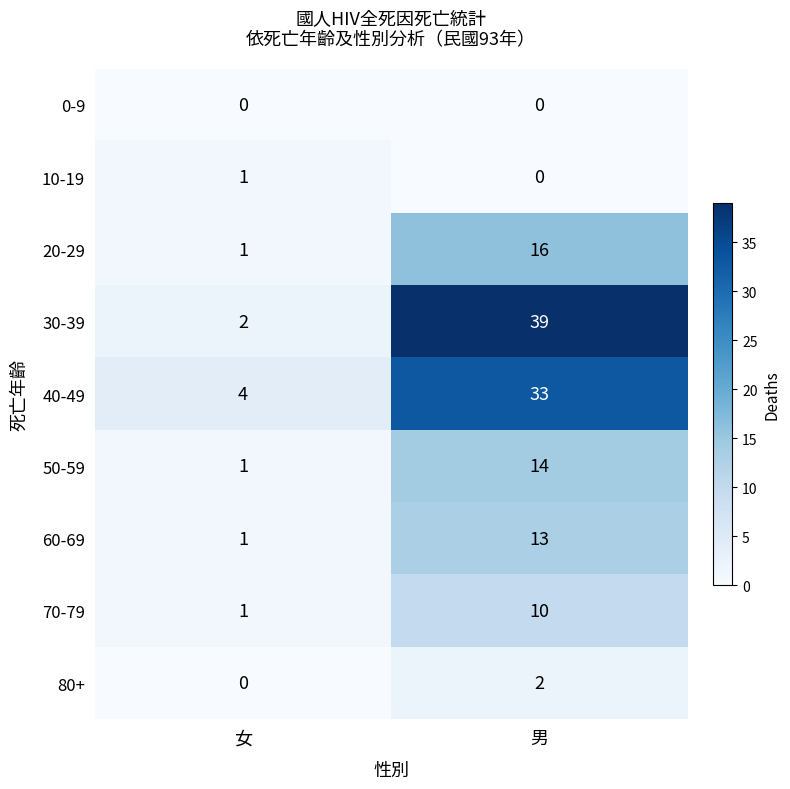

What is the difference between the 30-39 values at 男 and 女?

37